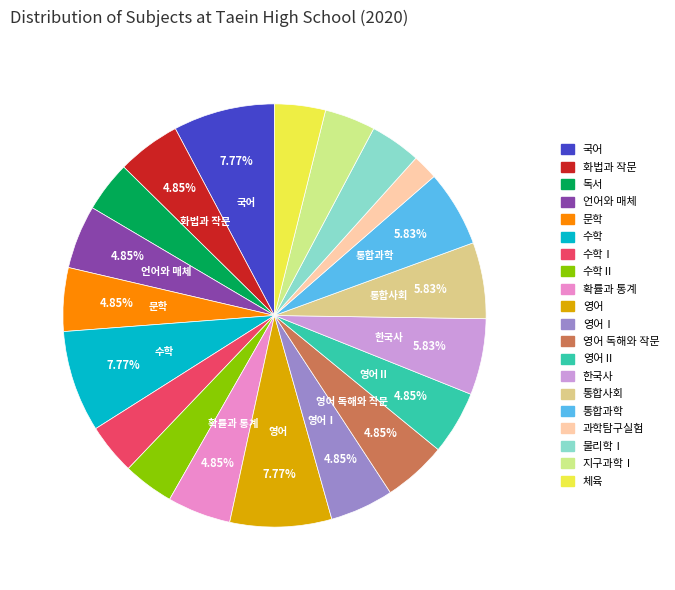

Which slice is the smallest?

과학탐구실험